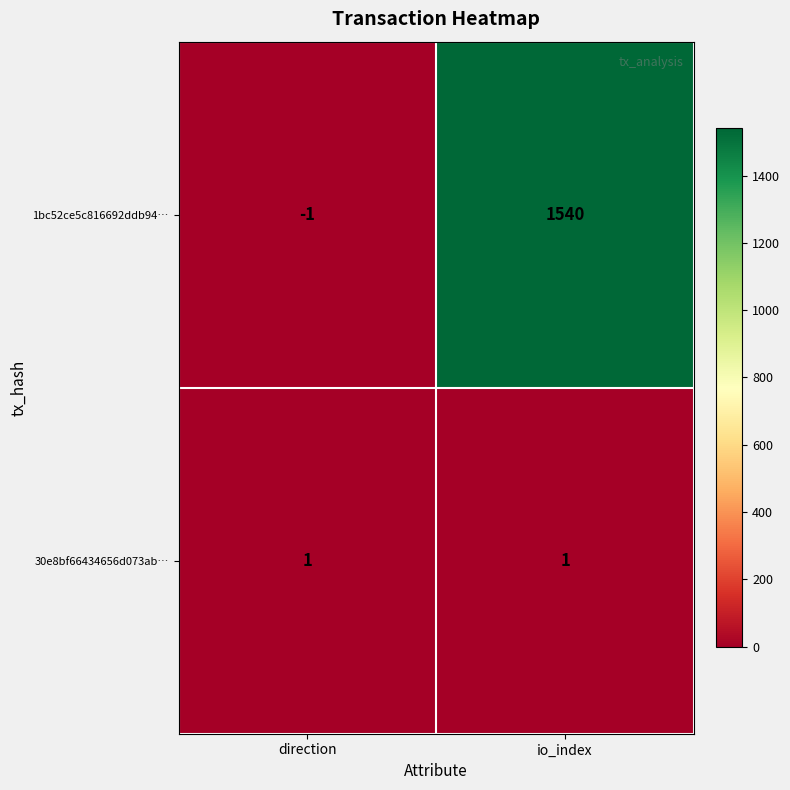

Reading right to left, what are all the values shown in this chart?

1bc52ce5c816692ddb94…: io_index=1540	direction=-1
30e8bf66434656d073ab…: io_index=1	direction=1